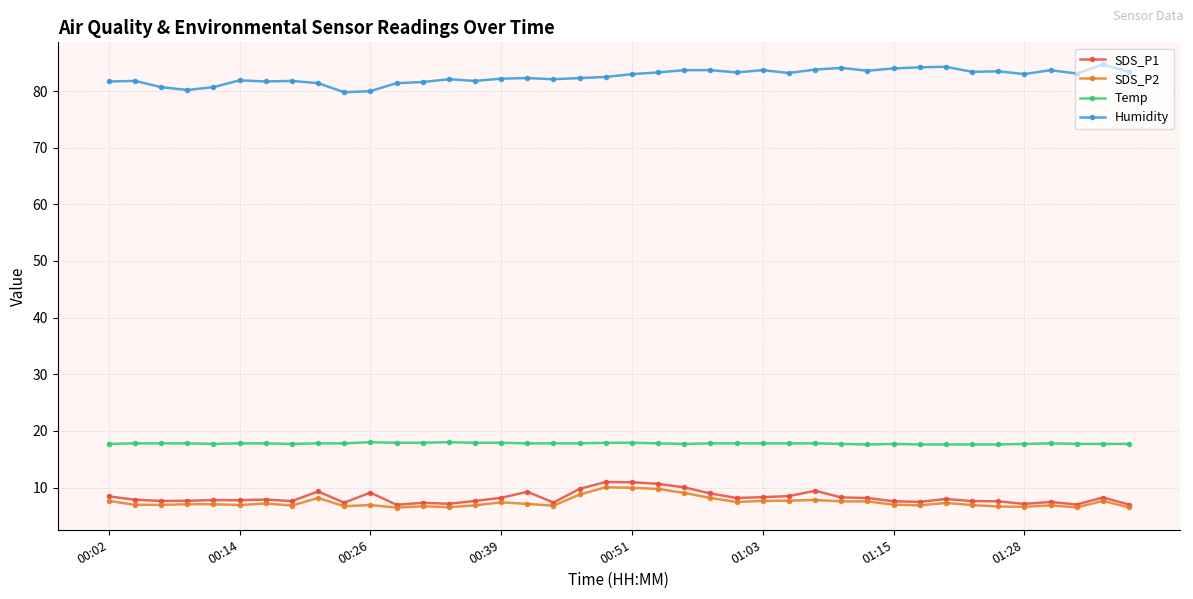

True or false: Humidity has more than 0 points higher than both neighbors.

True